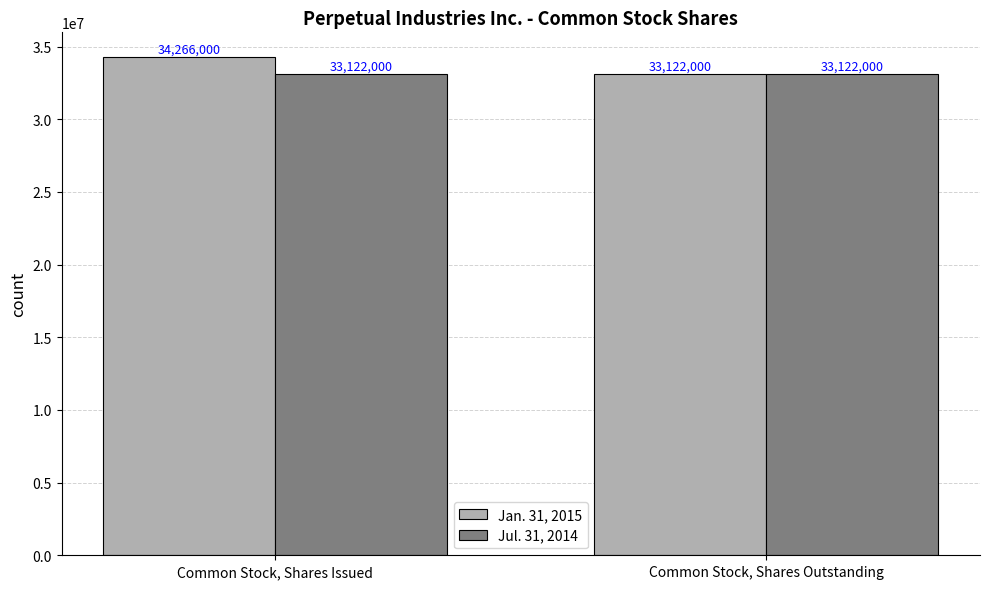

Count the number of data series in this chart.

2